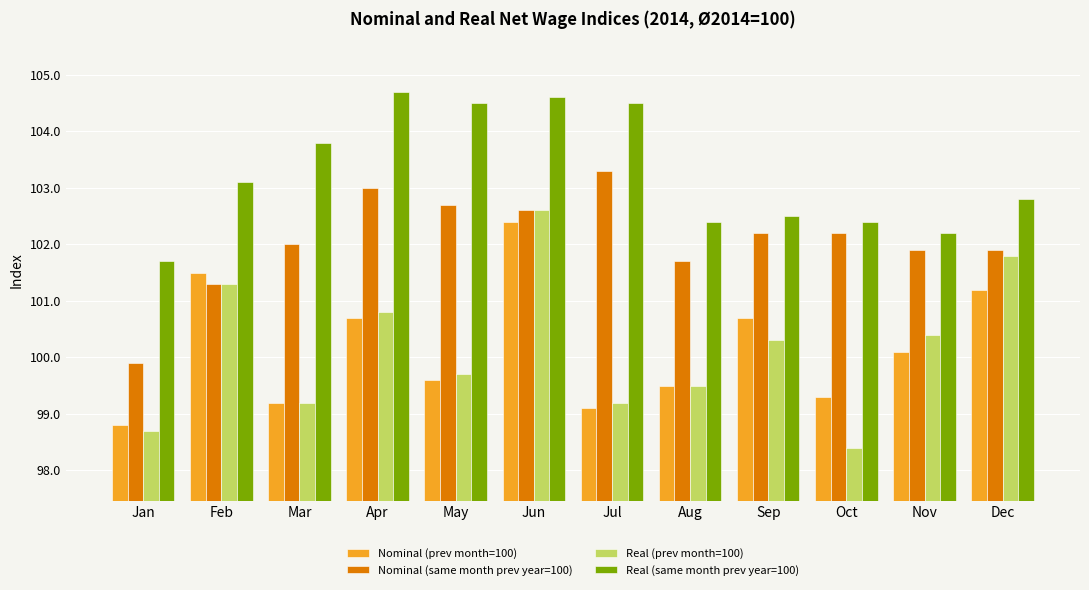

Which label corresponds to the smallest value in the chart?

Oct